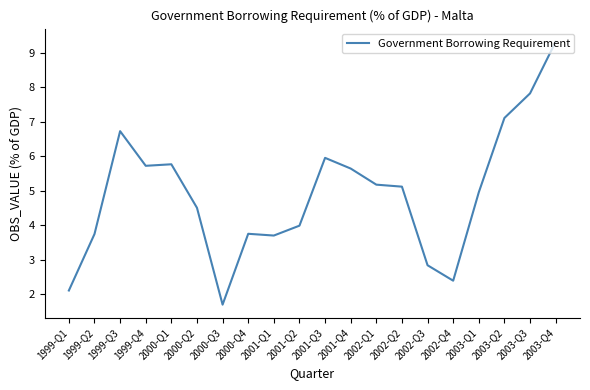

True or false: the data shows 9.3 at 2003-Q4.

True